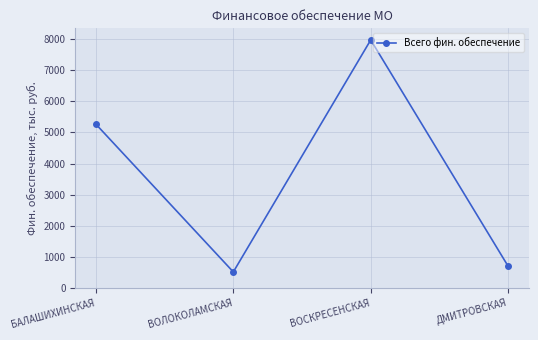

At which category does the data reach its first local valley?

ВОЛОКОЛАМСКАЯ